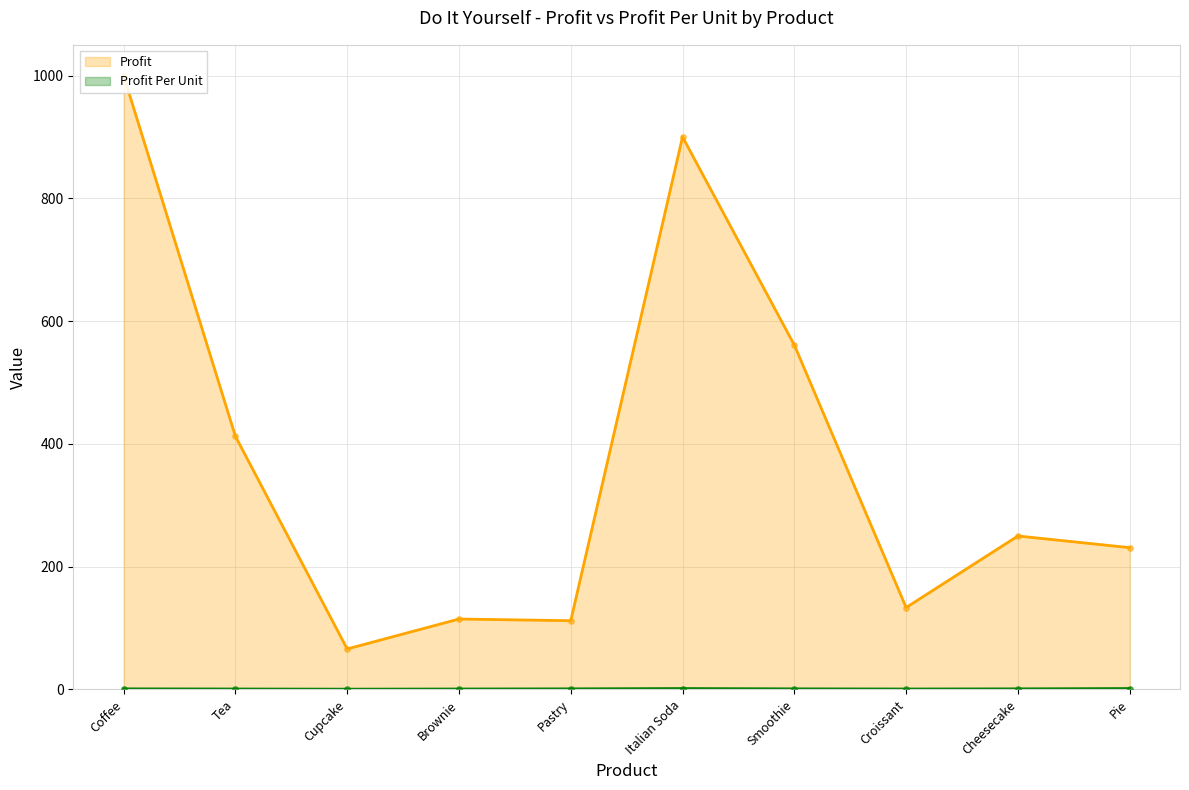

Which series contains the lowest Y value?

Profit Per Unit